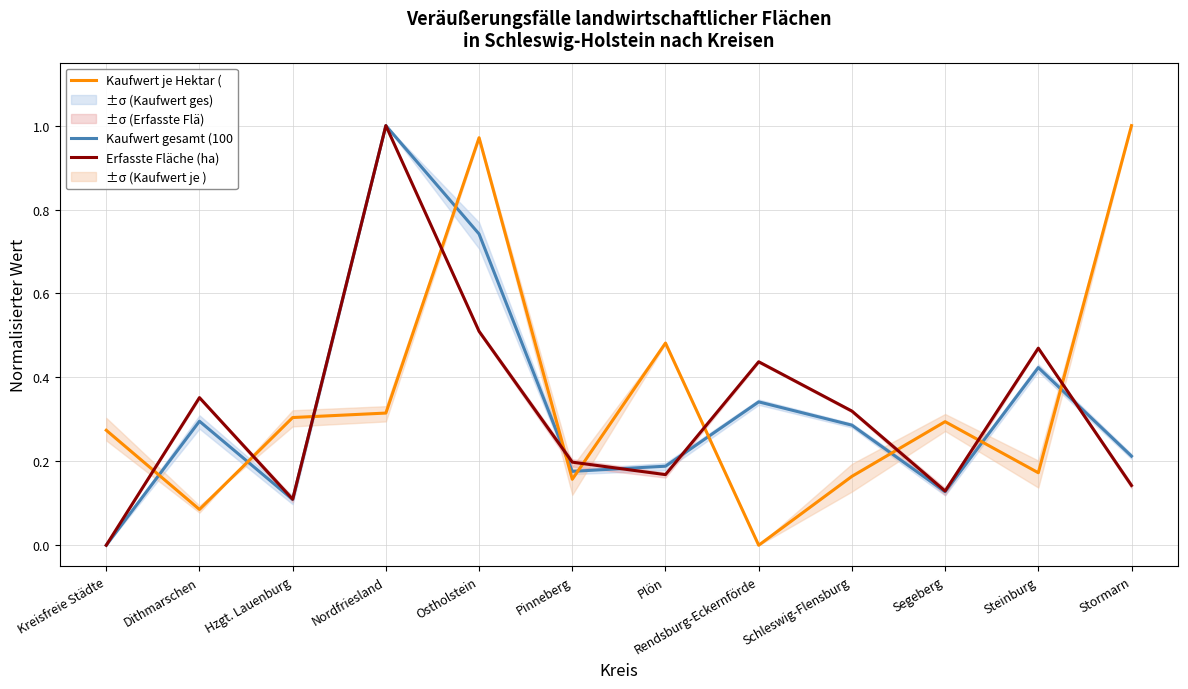

What is the sum of the Erfasste Fläche (ha) values at Ostholstein and Nordfriesland?

1.5